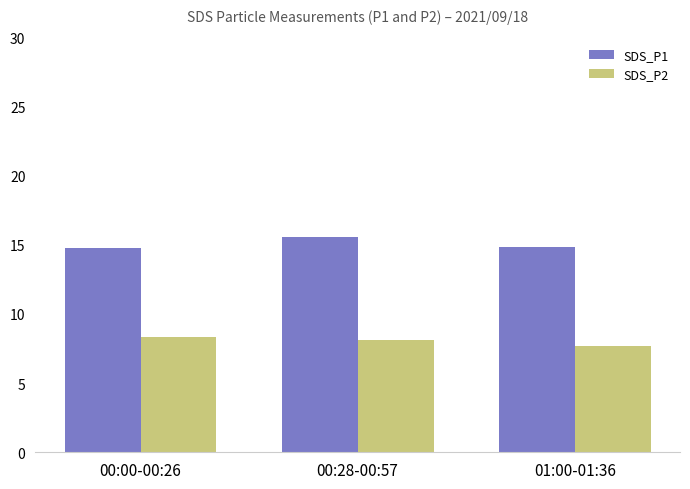

Where does the SDS_P2 series first go above 8?

00:00-00:26